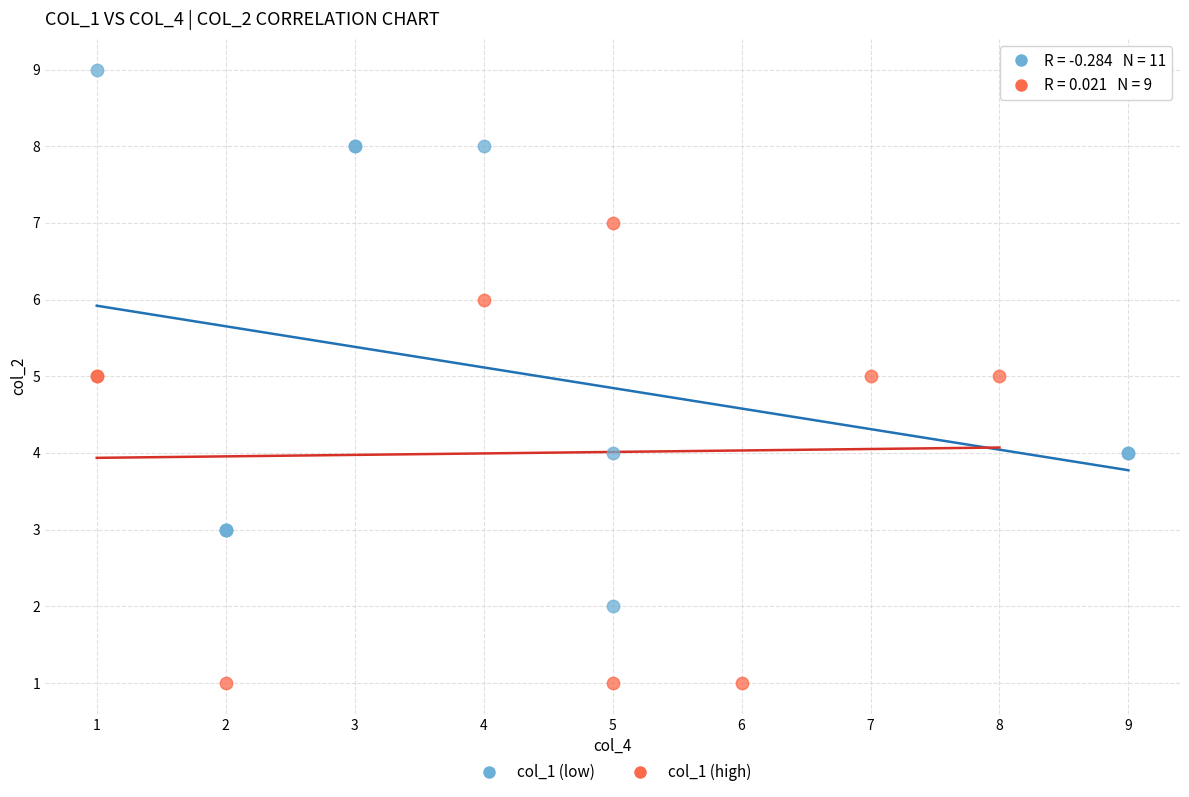

Which series contains the lowest Y value?

col_1 (high)